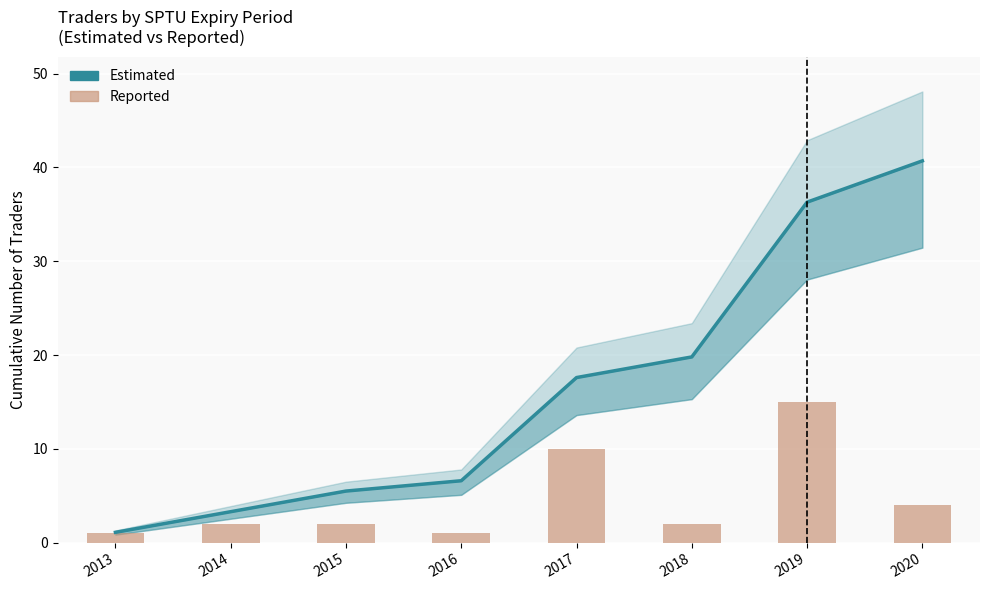

Reading right to left, list all the values displayed in this chart.

Estimated: 2020=40.7	2019=36.3	2018=19.8	2017=17.6	2016=6.6	2015=5.5	2014=3.3	2013=1.1
Reported: 2020=4.0	2019=15.0	2018=2.0	2017=10.0	2016=1.0	2015=2.0	2014=2.0	2013=1.0